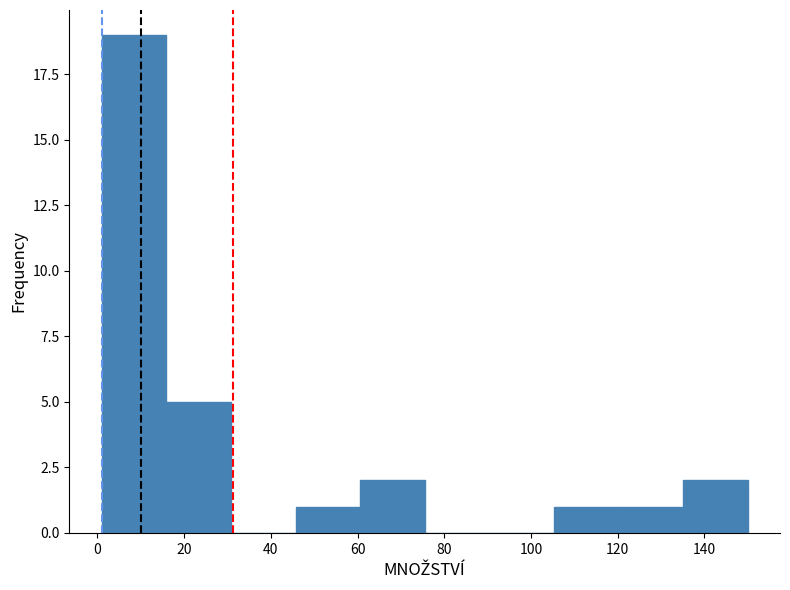

Over which range of the x-axis is the bar tallest?

2 to 16